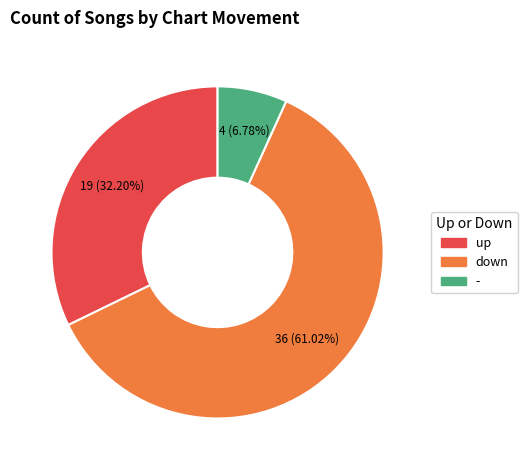

Between up and down, which is larger?

down